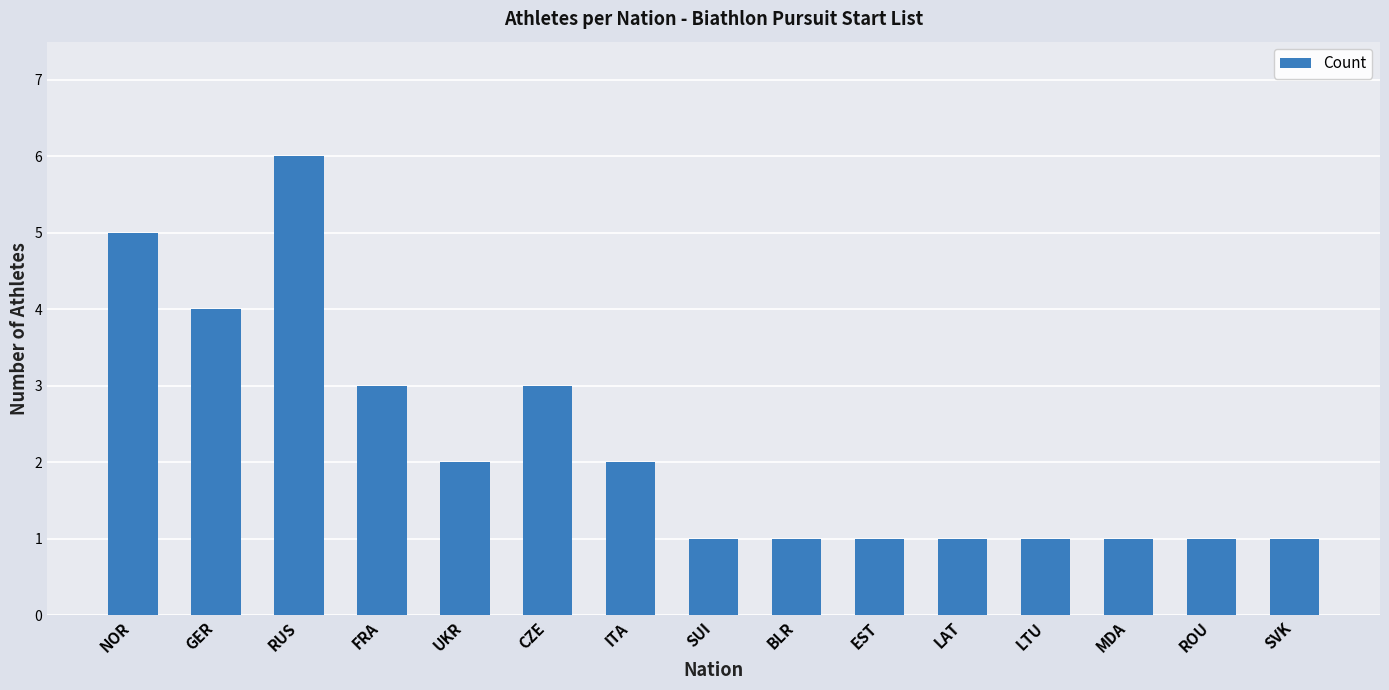

Reading left to right, transcribe all the data shown in this chart.

5	4	6	3	2	3	2	1	1	1	1	1	1	1	1